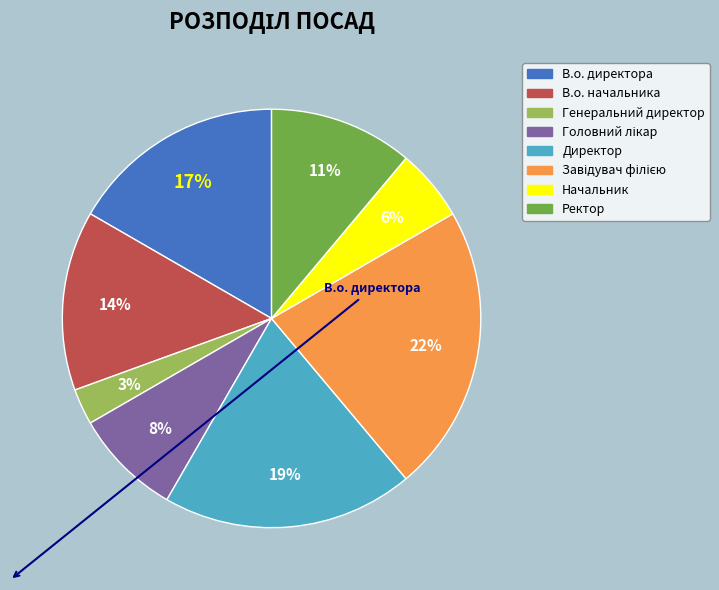

Which slice is the largest?

Завідувач філією